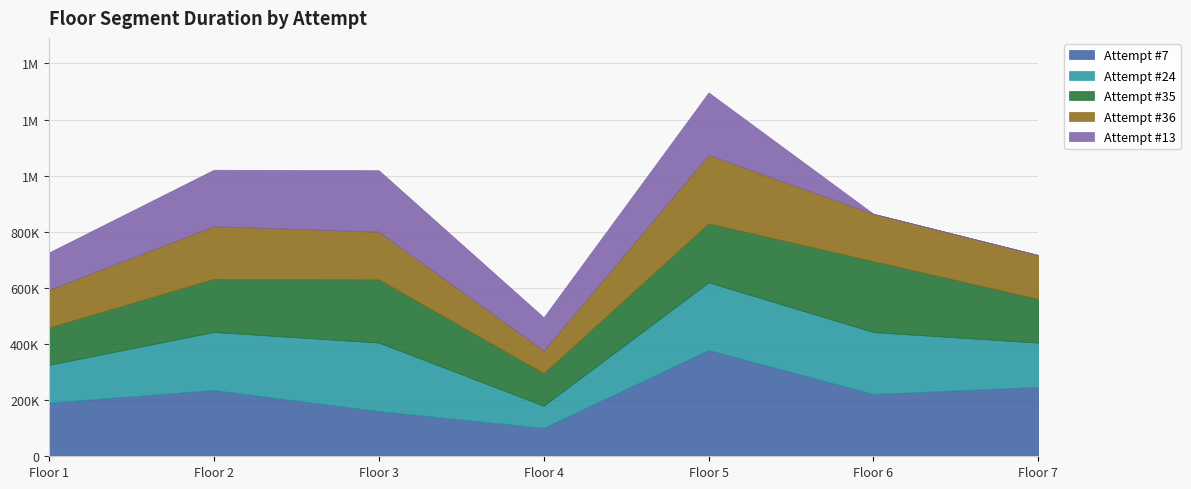

At which category does the data reach its first local peak?

2